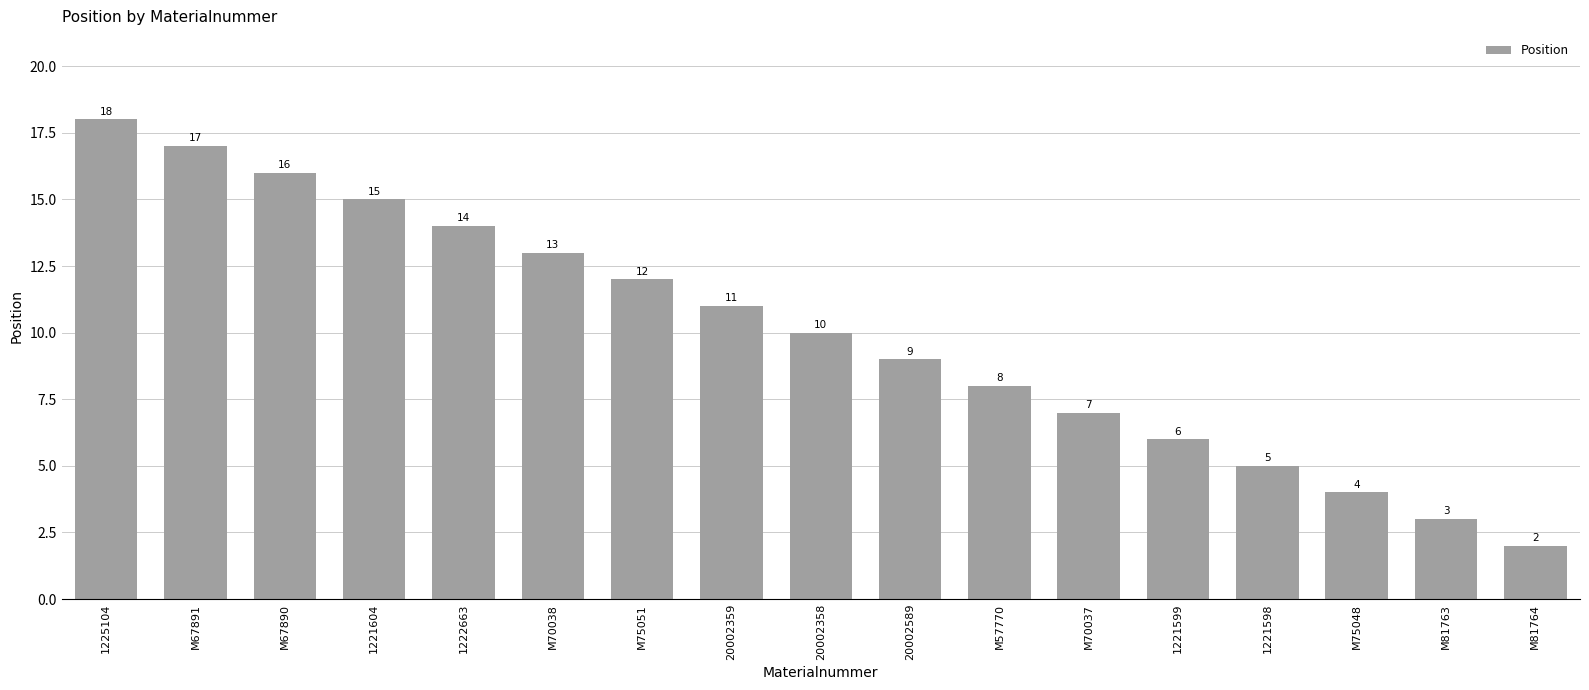

How many bars are there in total?

17